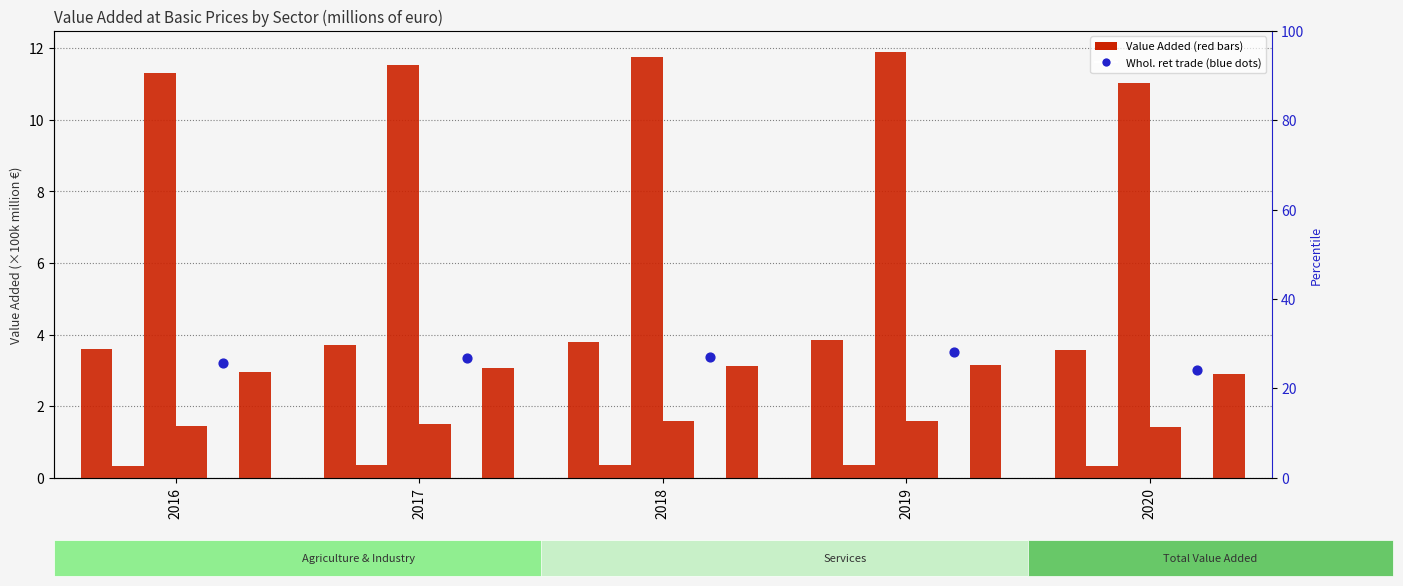

Which series contains the highest Y value?

Services (G_U)